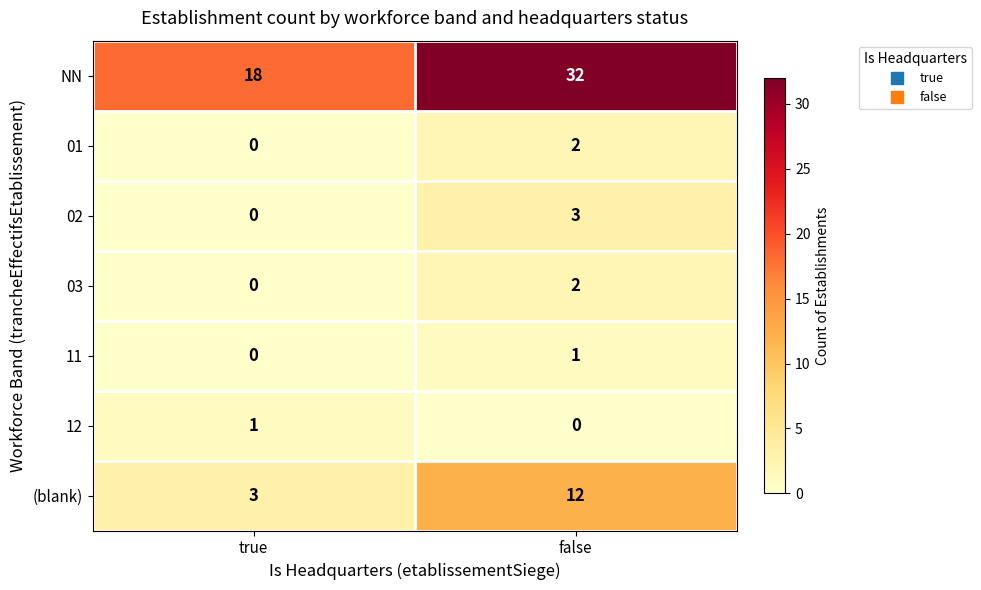

Is the value of NN at false greater than the value of 12 at true?

Yes